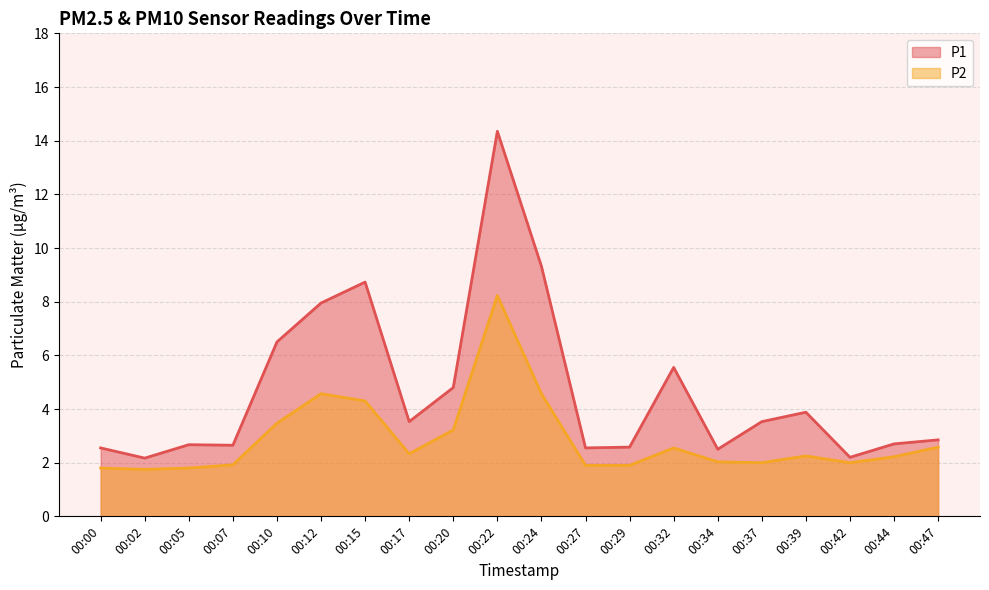

Rank the series by their maximum value, from highest to lowest.

P1, P2